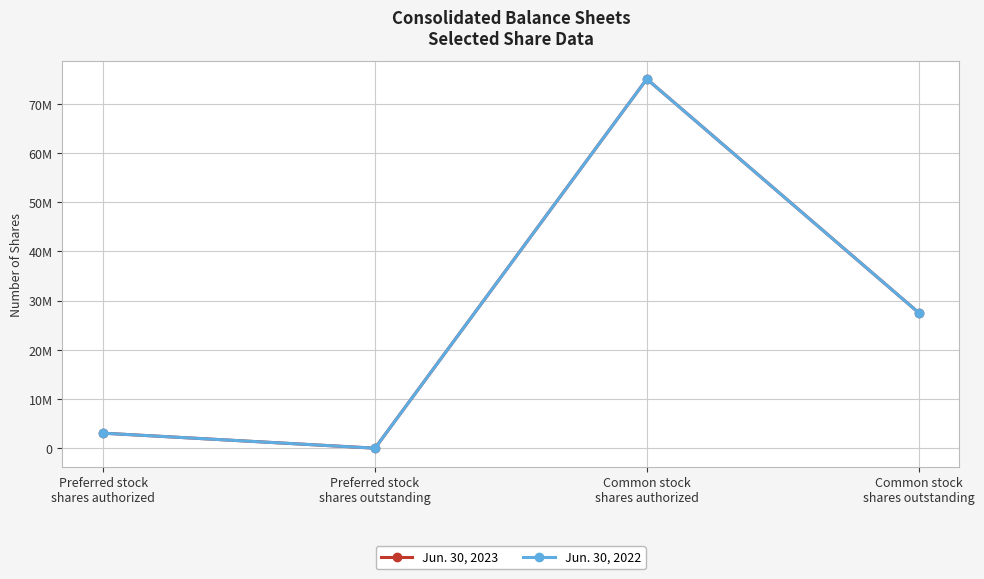

Which label corresponds to the smallest value in the chart?

Preferred stock
shares outstanding